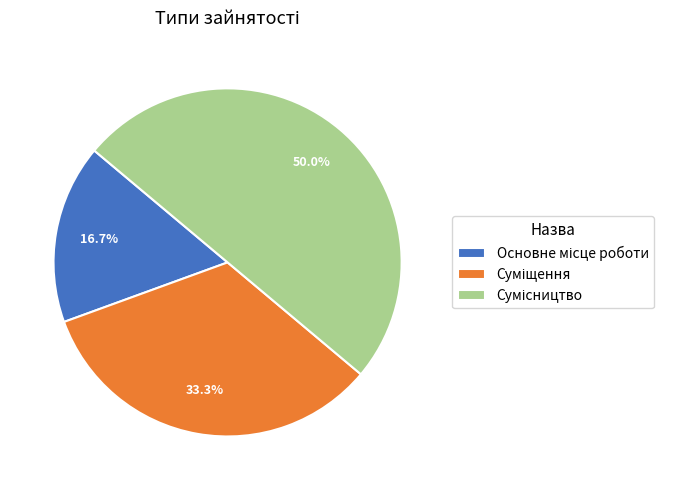

How many segments does this pie chart have?

3